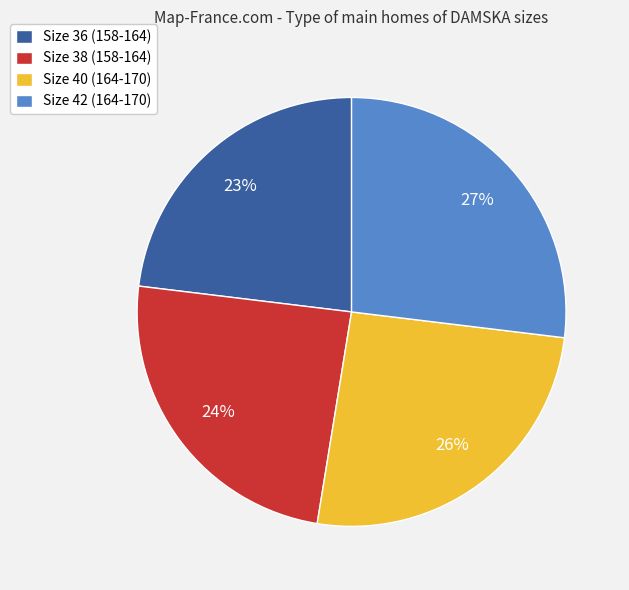

The Size 38 (158-164) slice represents 24% of the pie. True or false?

True